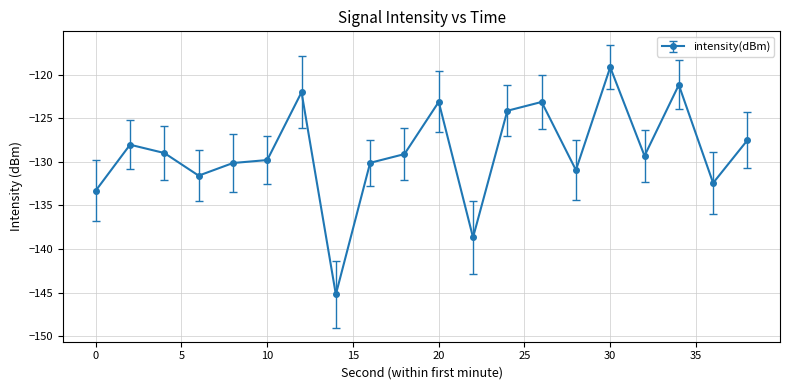

How many categories are shown in the chart?

20